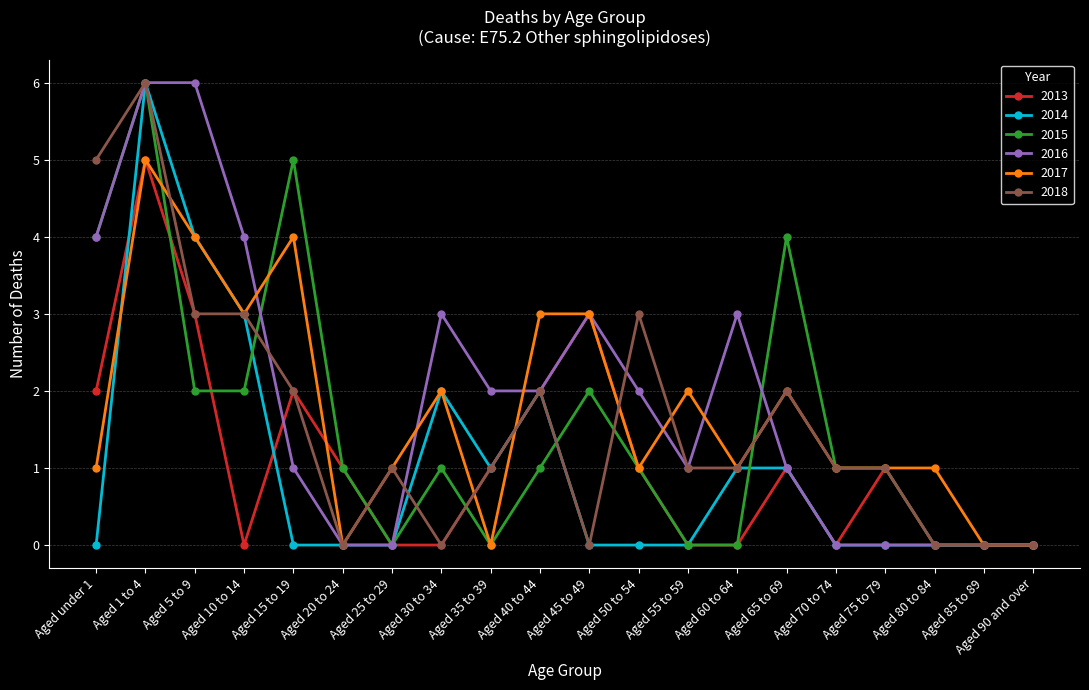

What is the difference between the maximum and minimum values in the 2017 series?

5